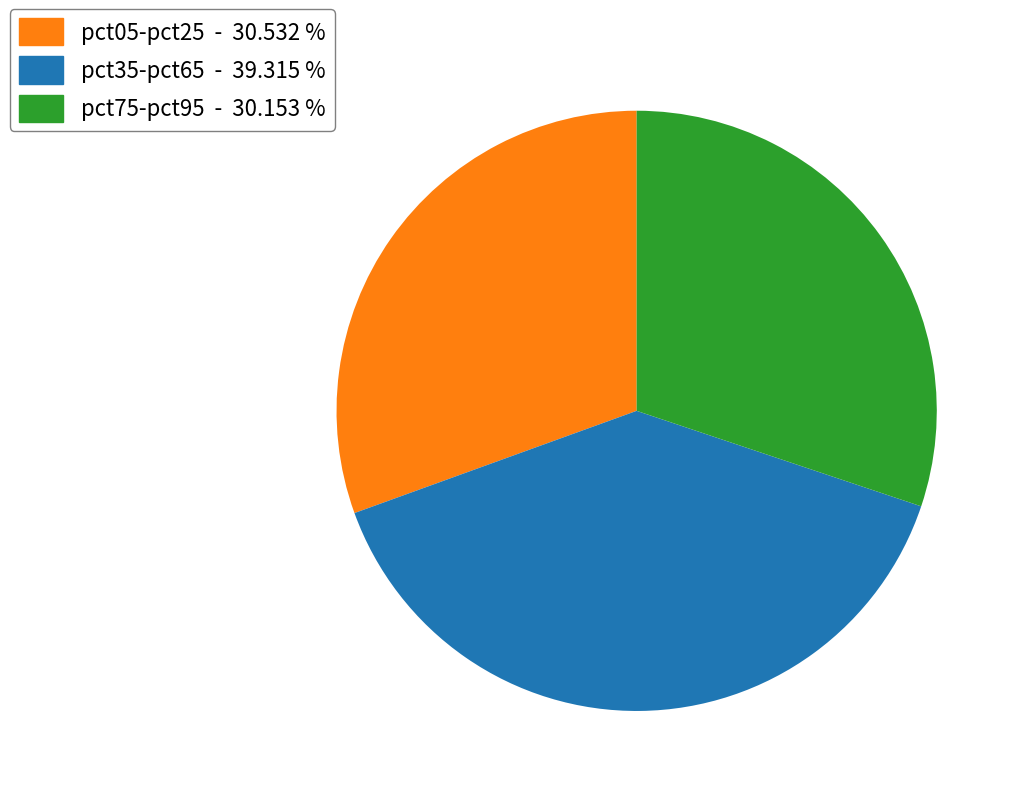

How many slices are in this pie chart?

3